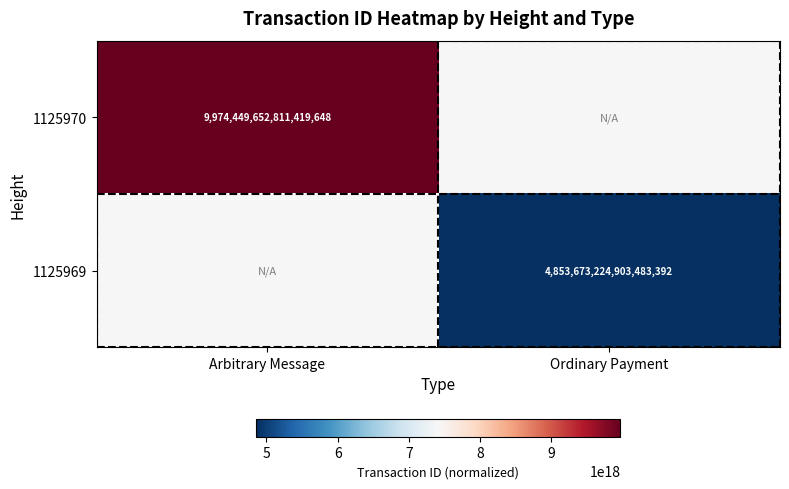

Is it true that 1125970 equals 15030141006544447488 at Arbitrary Message?

False